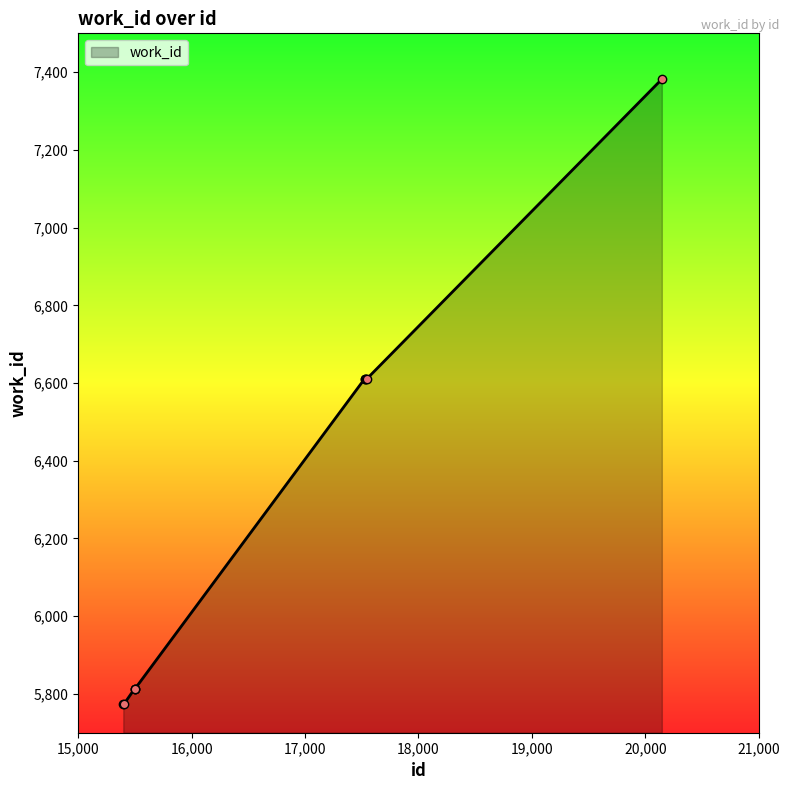

What is the greatest value displayed?

7382